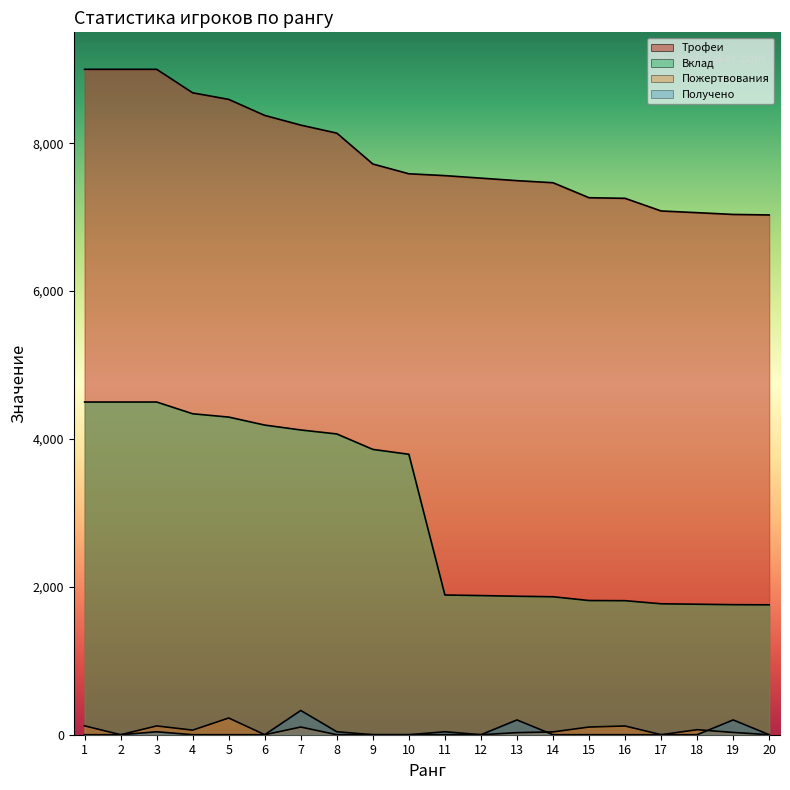

True or false: Пожертвования has a value of 112 at 12.

False